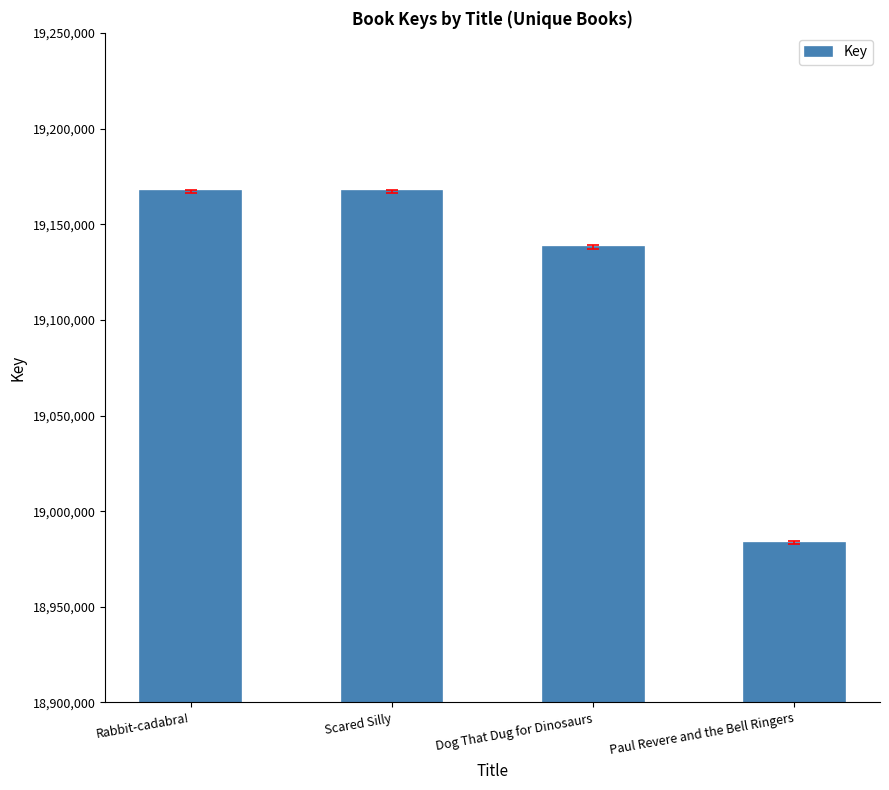

What is the label of the 3rd bar from the left?

Dog That Dug for Dinosaurs